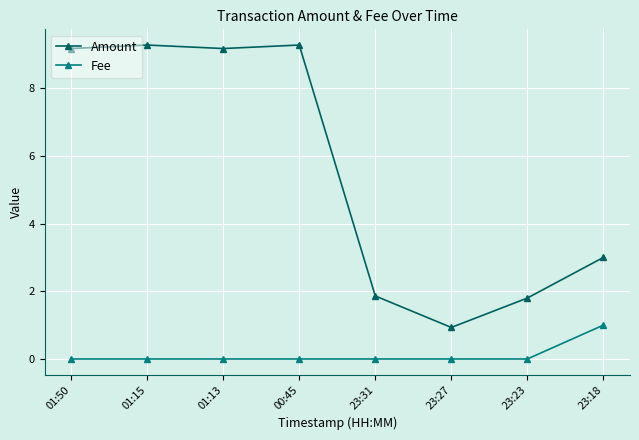

True or false: Amount and Fee intersect in this chart.

False